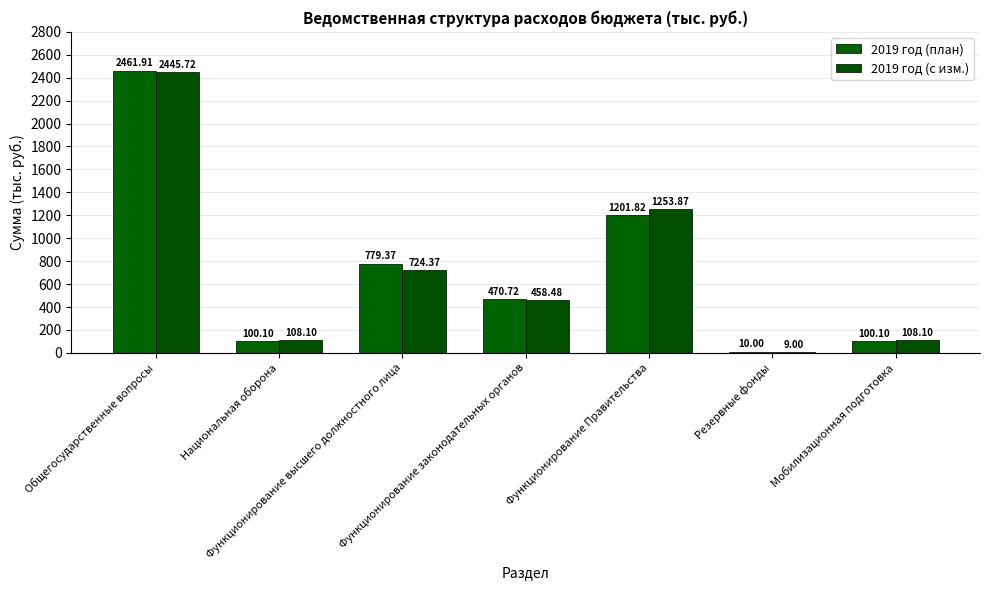

What is the value of the 2019 год (с изм.) bar at the 7th from the left?

108.1